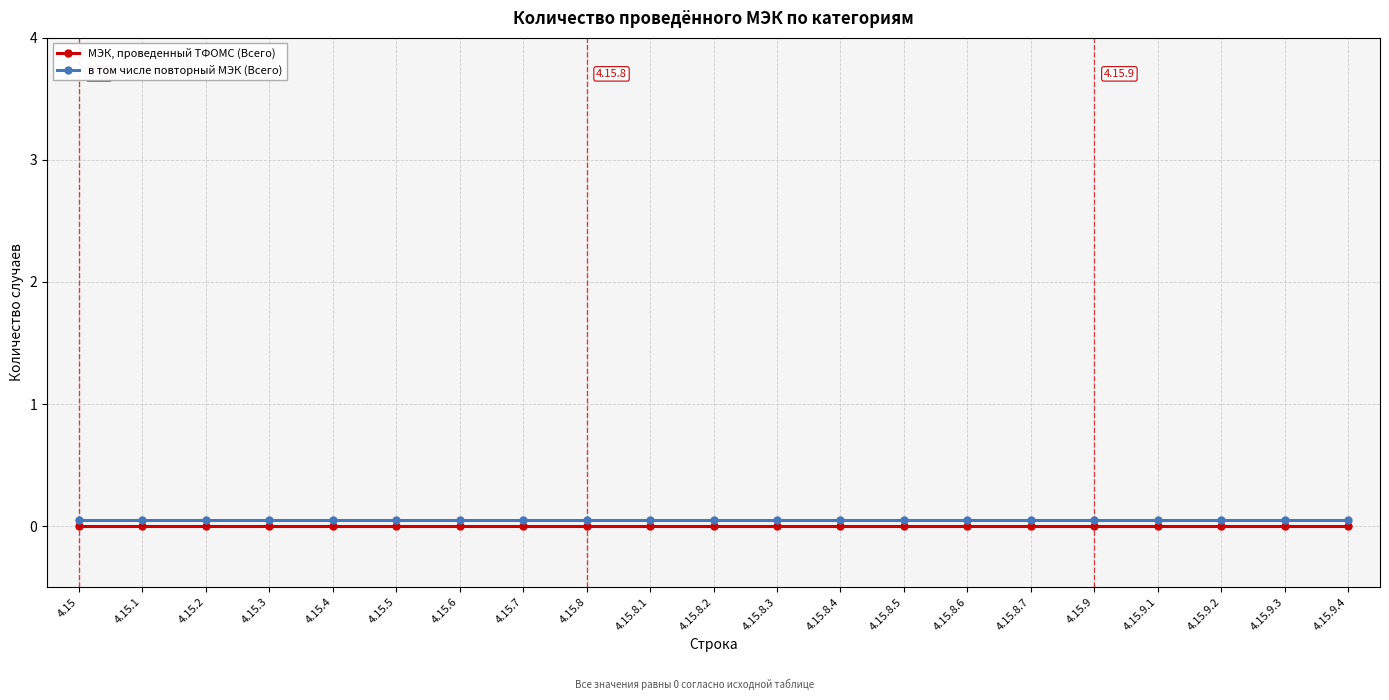

True or false: МЭК, проведенный ТФОМС (Всего) and в том числе повторный МЭК (Всего) intersect in this chart.

False